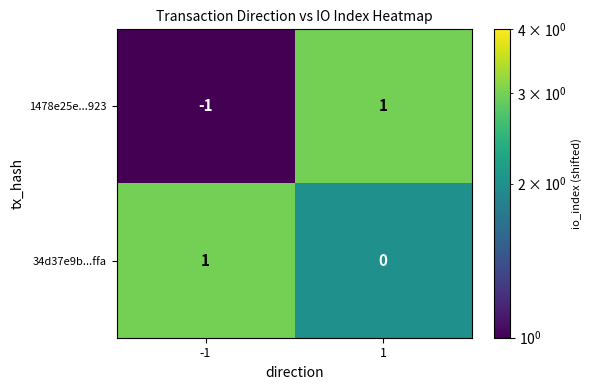

Reading left to right, what are all the values shown in this chart?

1478e25e...923: -1=-1	1=1
34d37e9b...ffa: -1=1	1=0